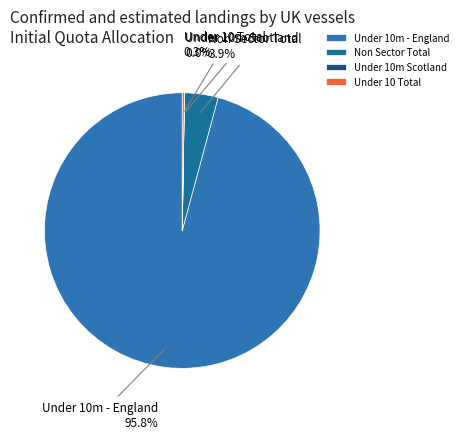

What is the largest slice in the pie chart?

Under 10m - England